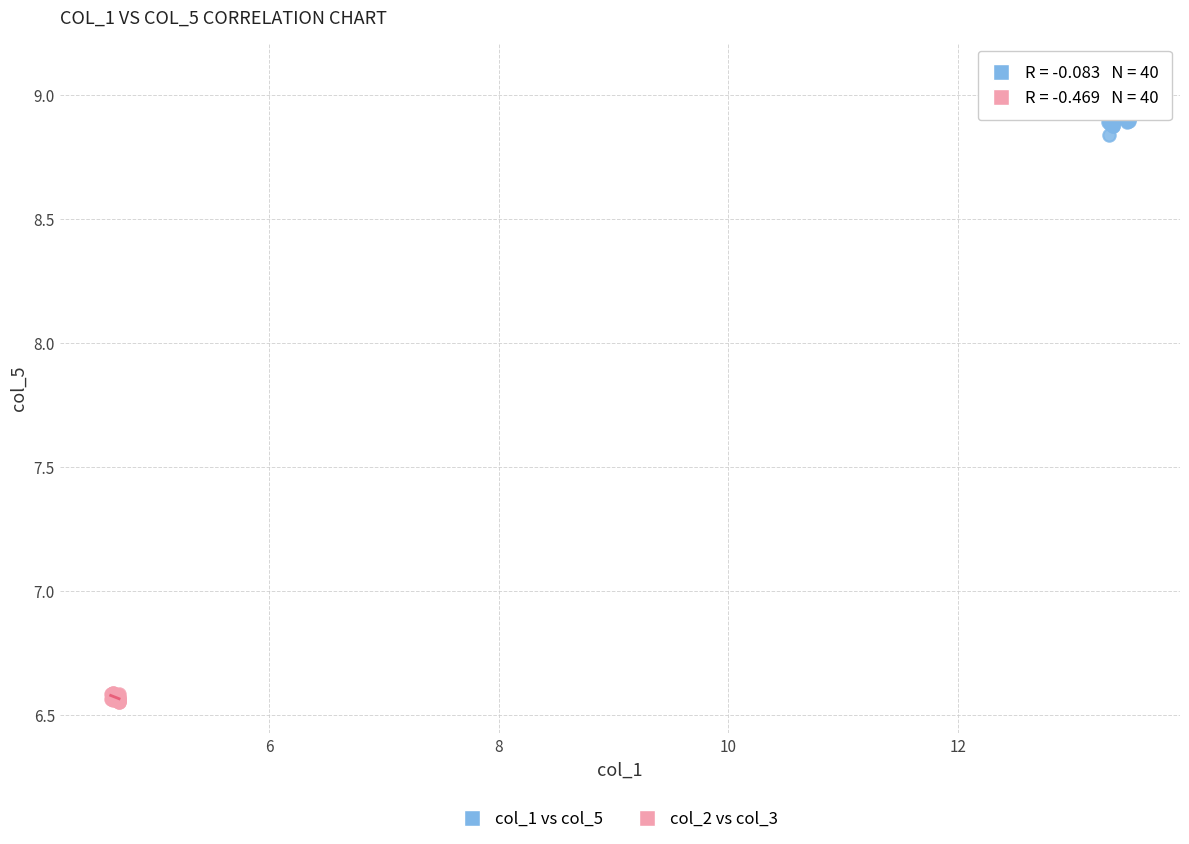

Which series contains the lowest Y value?

col_2 vs col_3